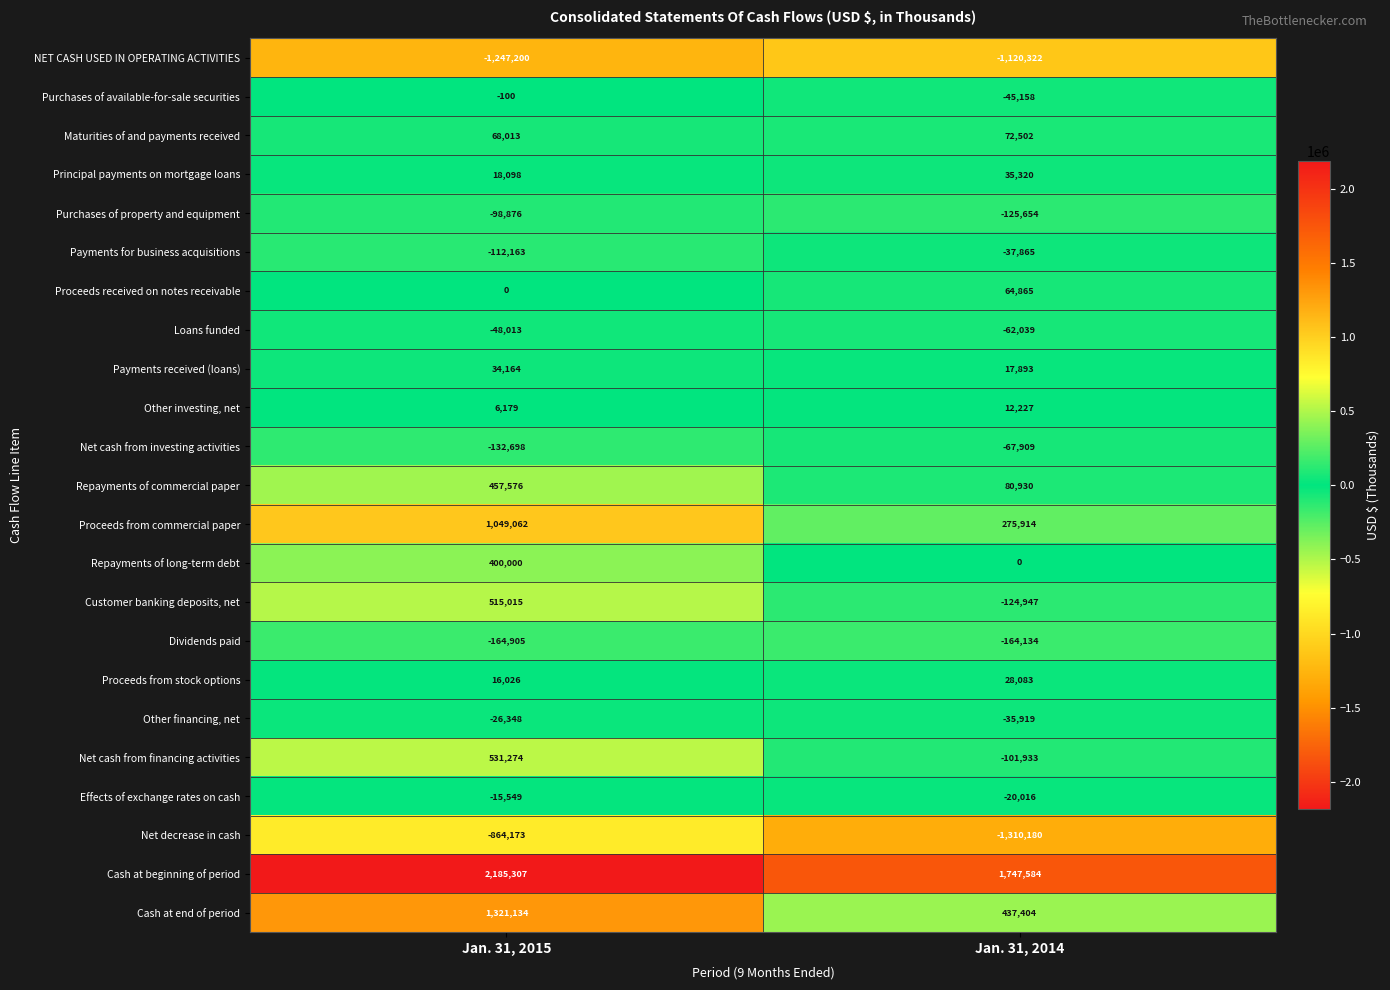

What is the total value across all series at Jan. 31, 2015?

3891823